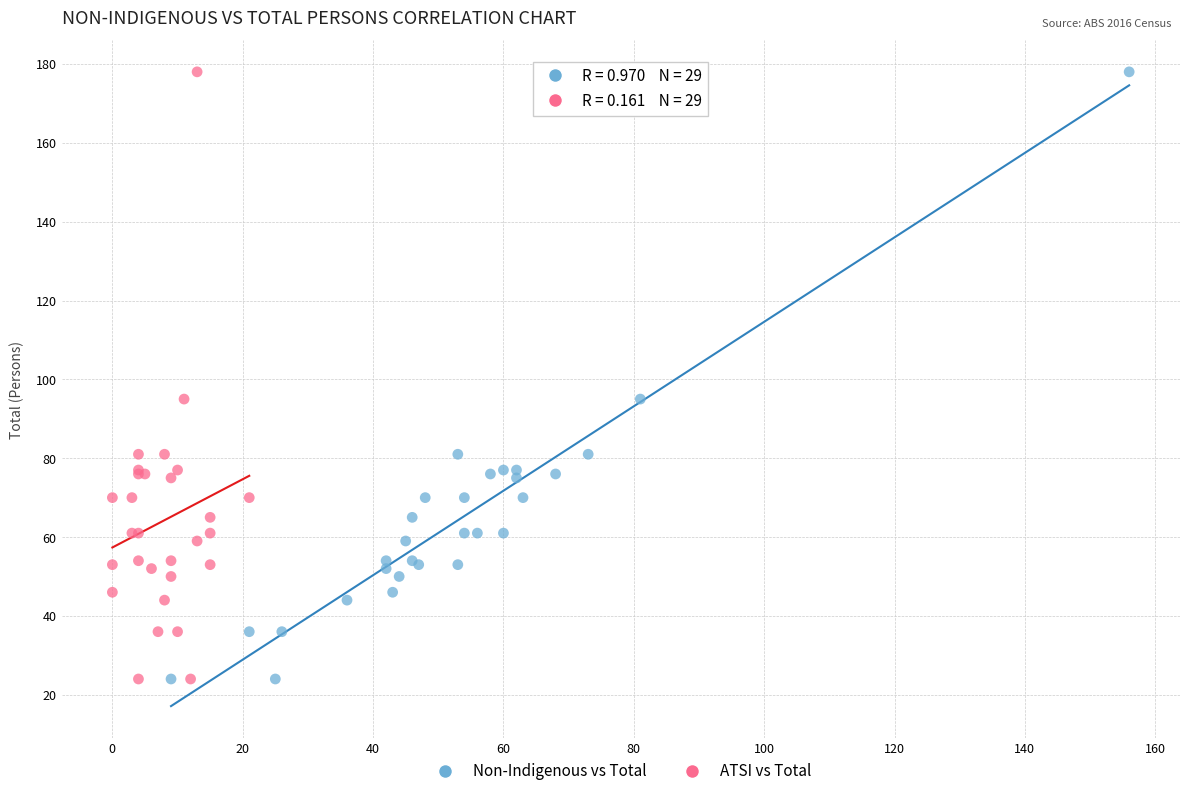

What are all the series names shown in the legend?

Non-Indigenous vs Total, ATSI vs Total